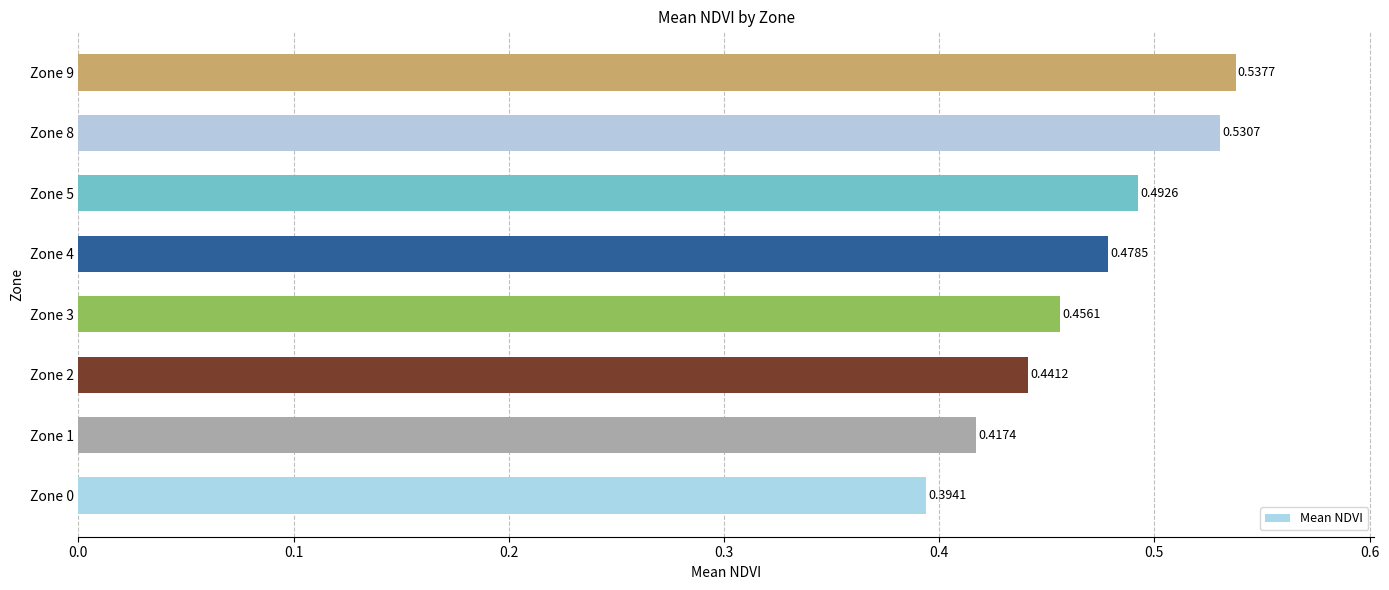

List the labels in order of value, smallest first.

Zone 0, Zone 1, Zone 2, Zone 3, Zone 4, Zone 5, Zone 8, Zone 9